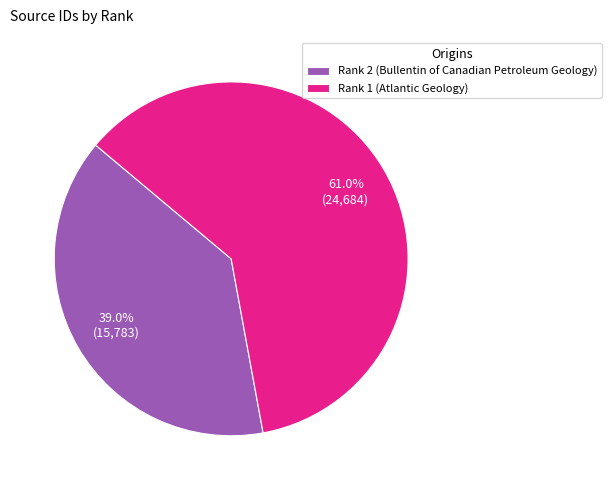

True or false: Rank 2 (Bullentin of Canadian Petroleum Geology) accounts for 26% of the total.

False